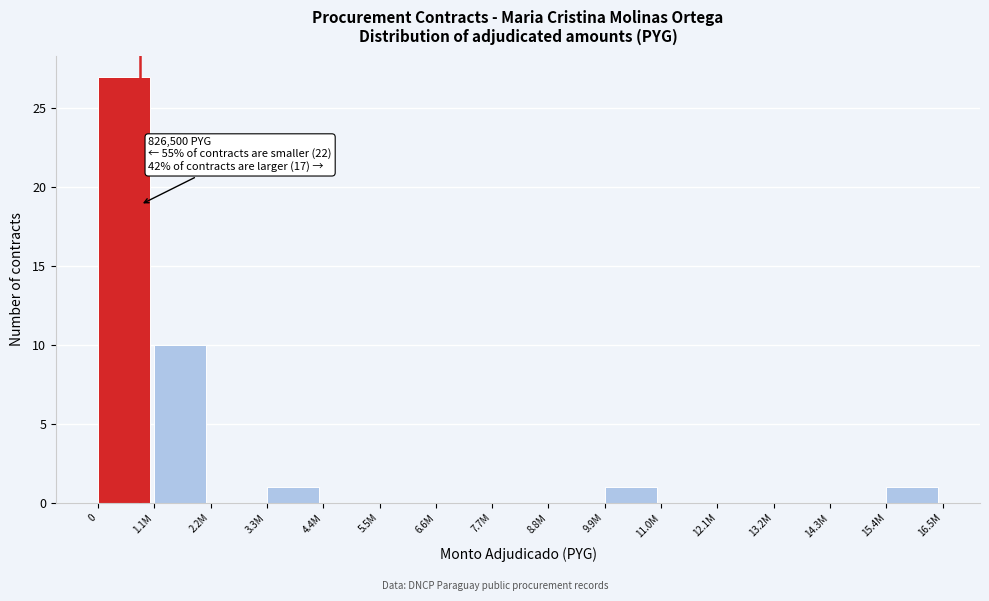

Reading left to right, what are all the values shown in this chart?

0=27	1.1M=10	2.2M=0	3.3M=1	4.4M=0	5.5M=0	6.6M=0	7.7M=0	8.8M=0	9.9M=1	11.0M=0	12.1M=0	13.2M=0	14.3M=0	15.4M=1